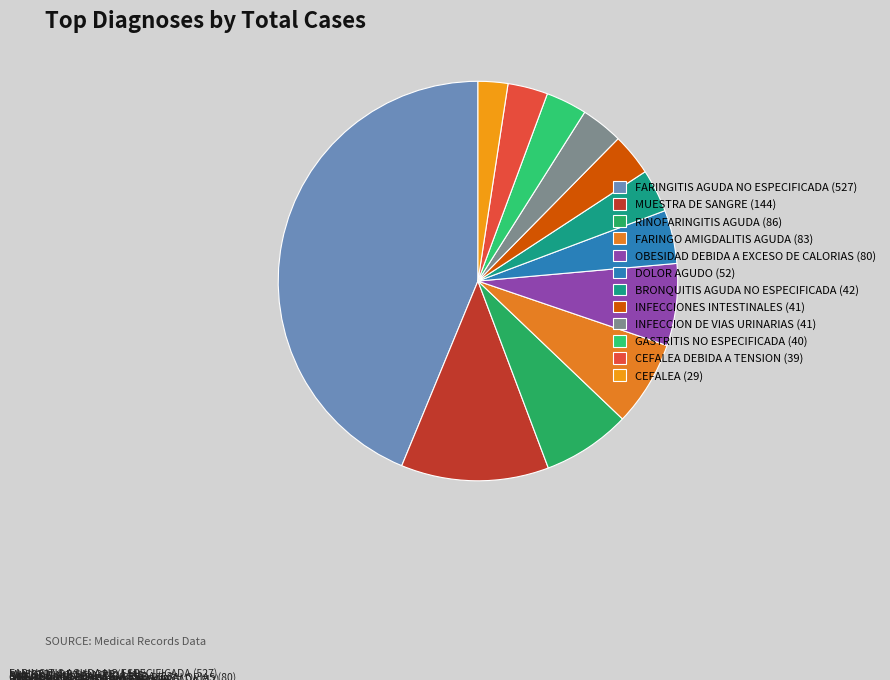

How many segments does this pie chart have?

12